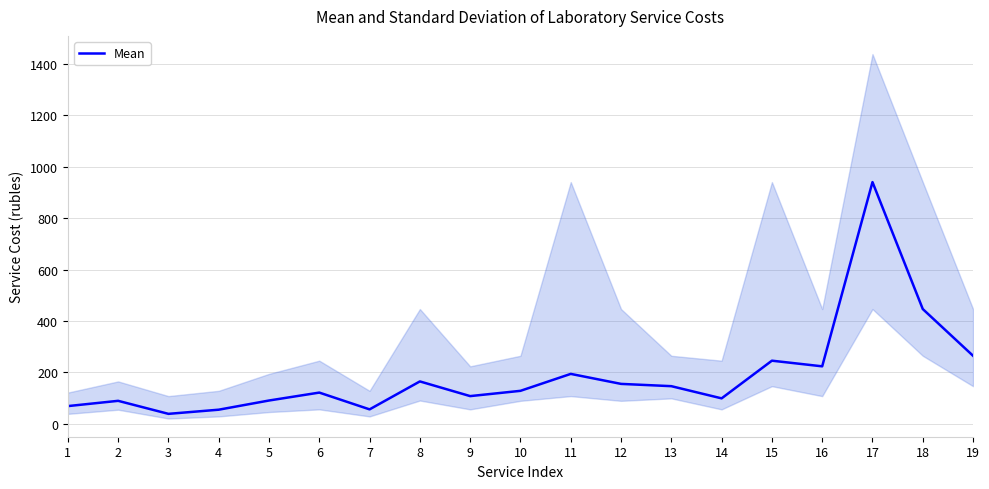

The chart shows a value of 124.3 at 2. True or false?

False